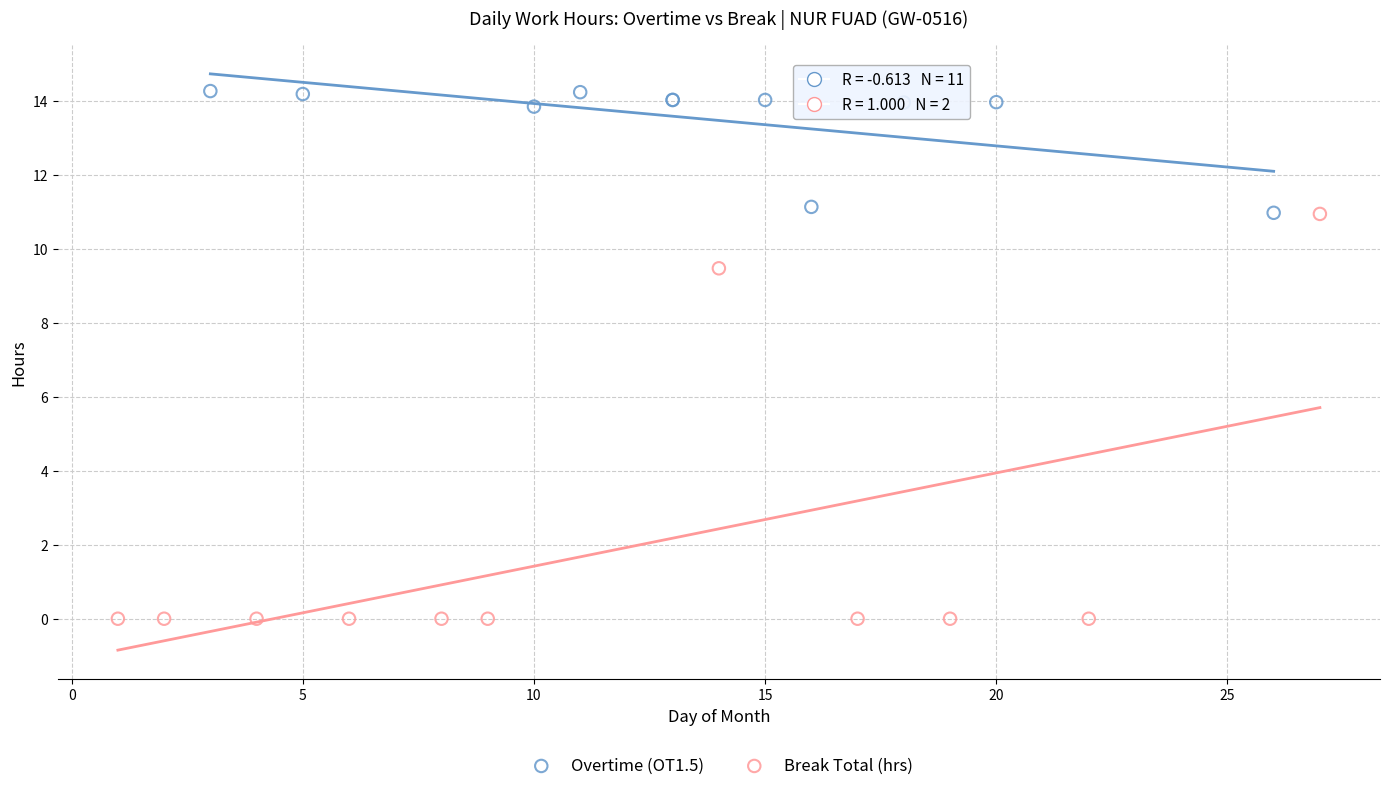

Which series contains the lowest Y value?

Break Total (hrs)